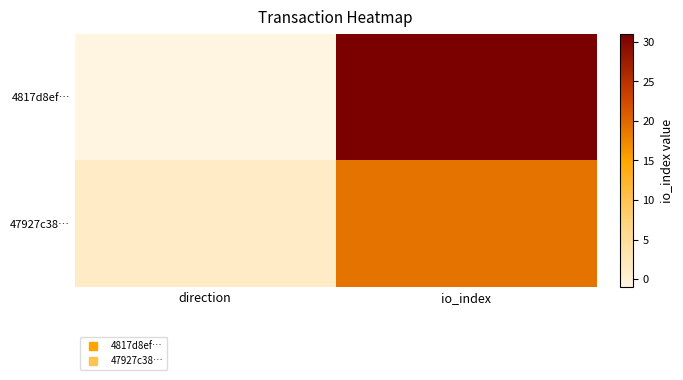

List the series in order of their peak value, highest first.

4817d8ef…, 47927c38…